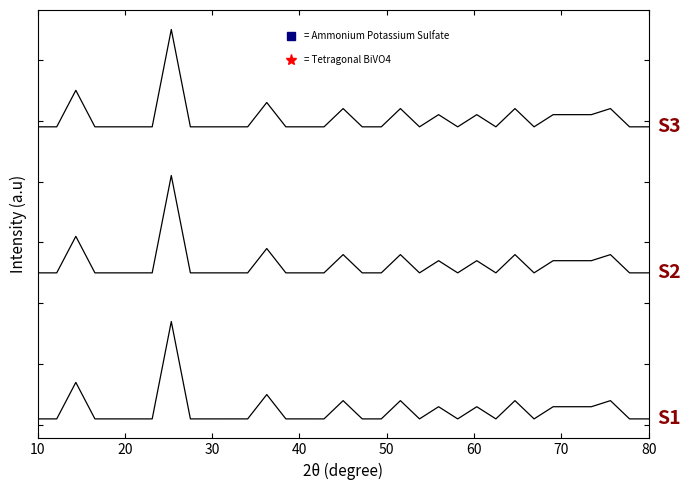

True or false: S3 and S1 cross at least once.

False